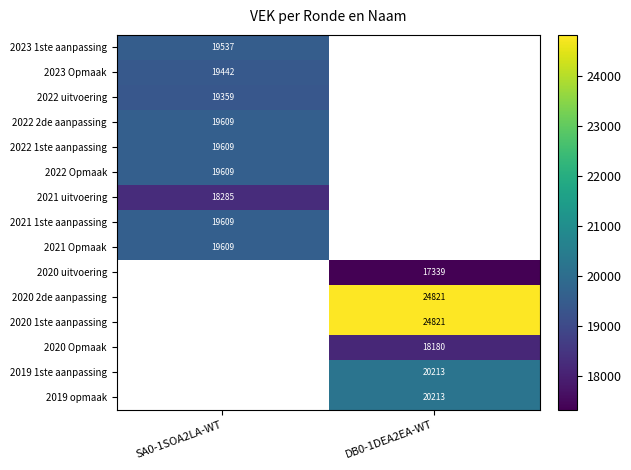

How many categories are shown in the chart?

2